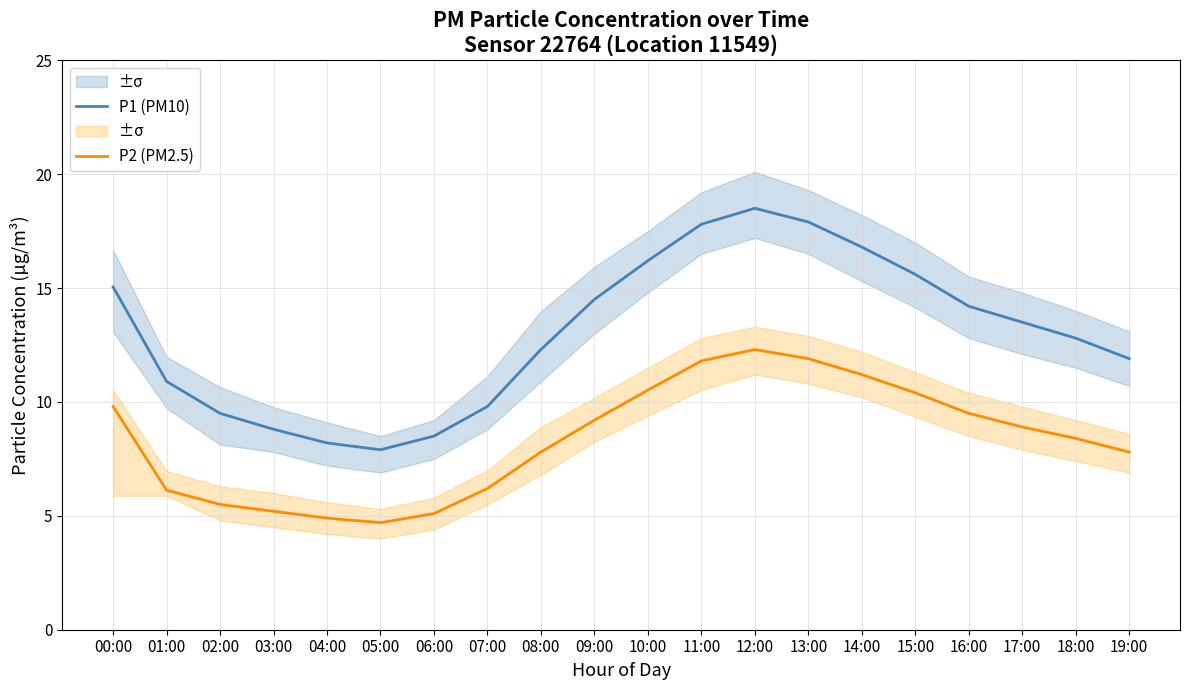

Between 05:00 and 14:00, which series saw the biggest shift?

P1 (PM10)